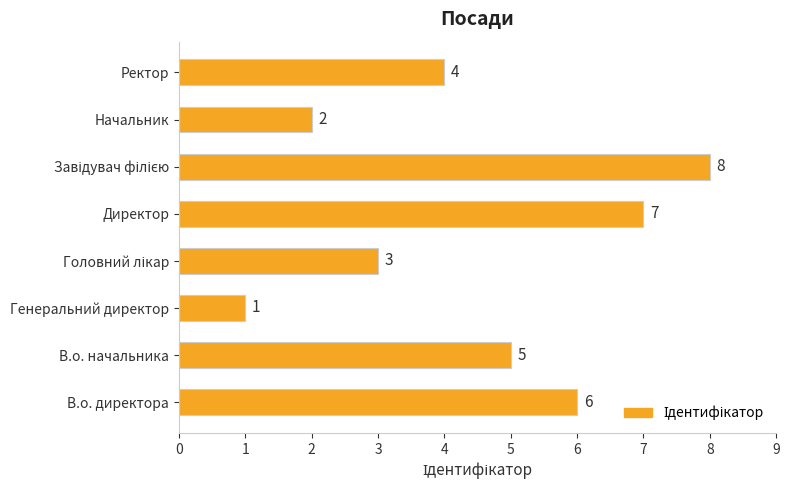

Is it true that the value at В.о. директора is 6?

True